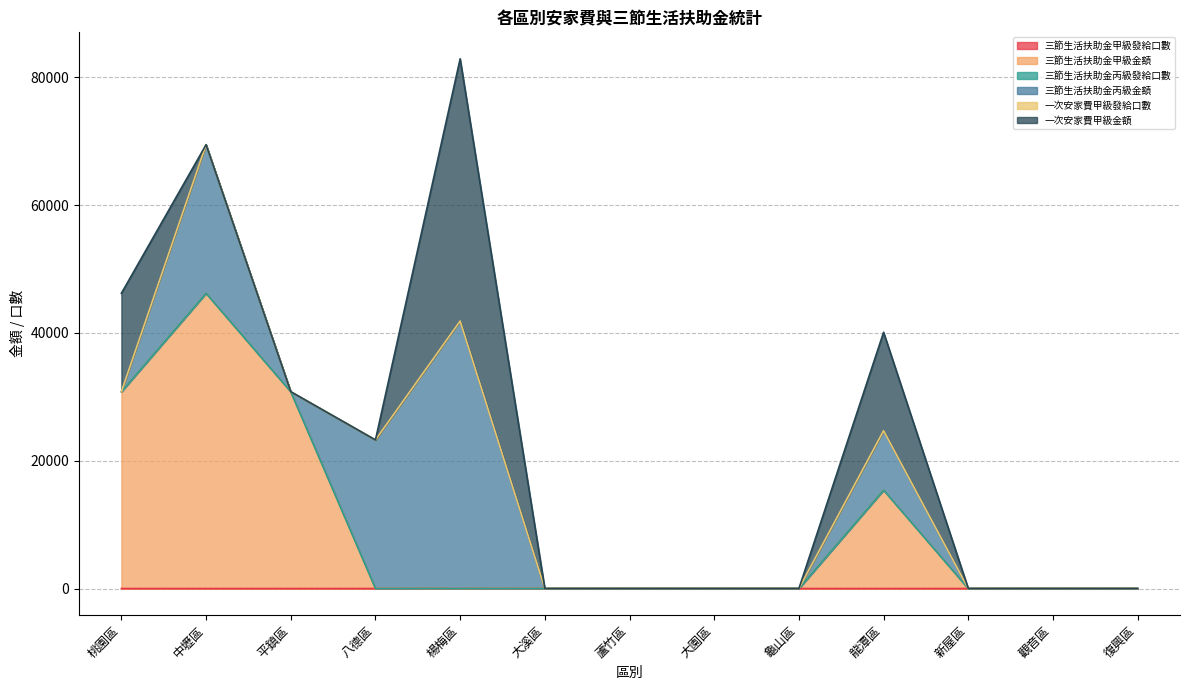

The 一次安家費甲級金額 series shows 0 at 平鎮區. True or false?

True